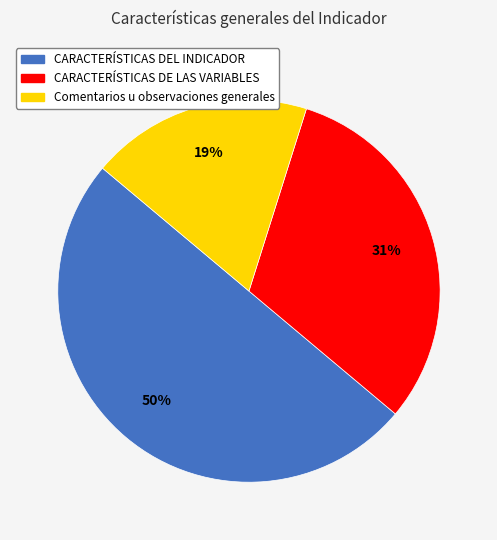

To the nearest percent, what percentage of the pie is Comentarios u observaciones generales?

19%